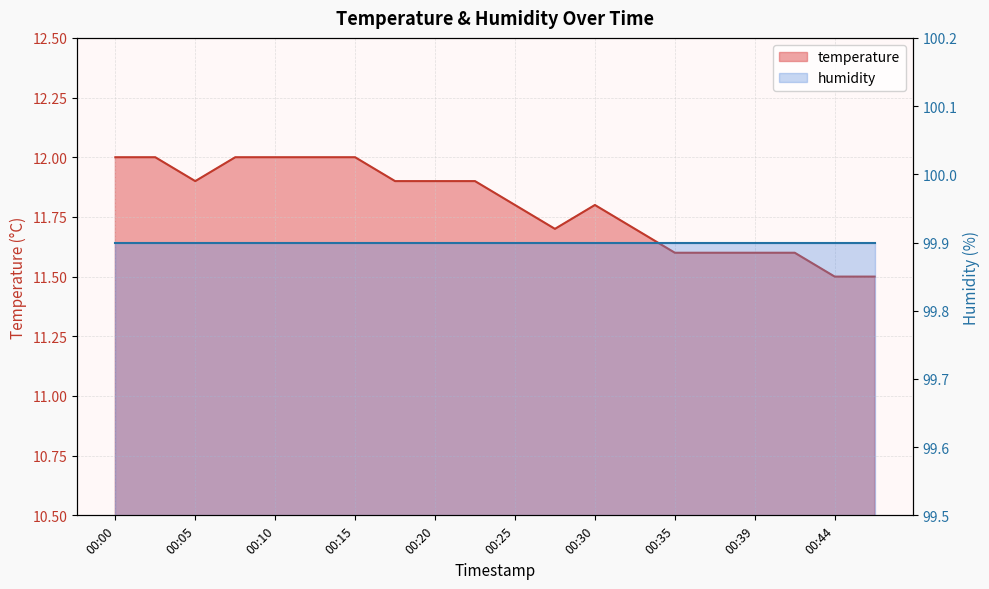

Is it true that the value at 00:13 is 17.3?

False